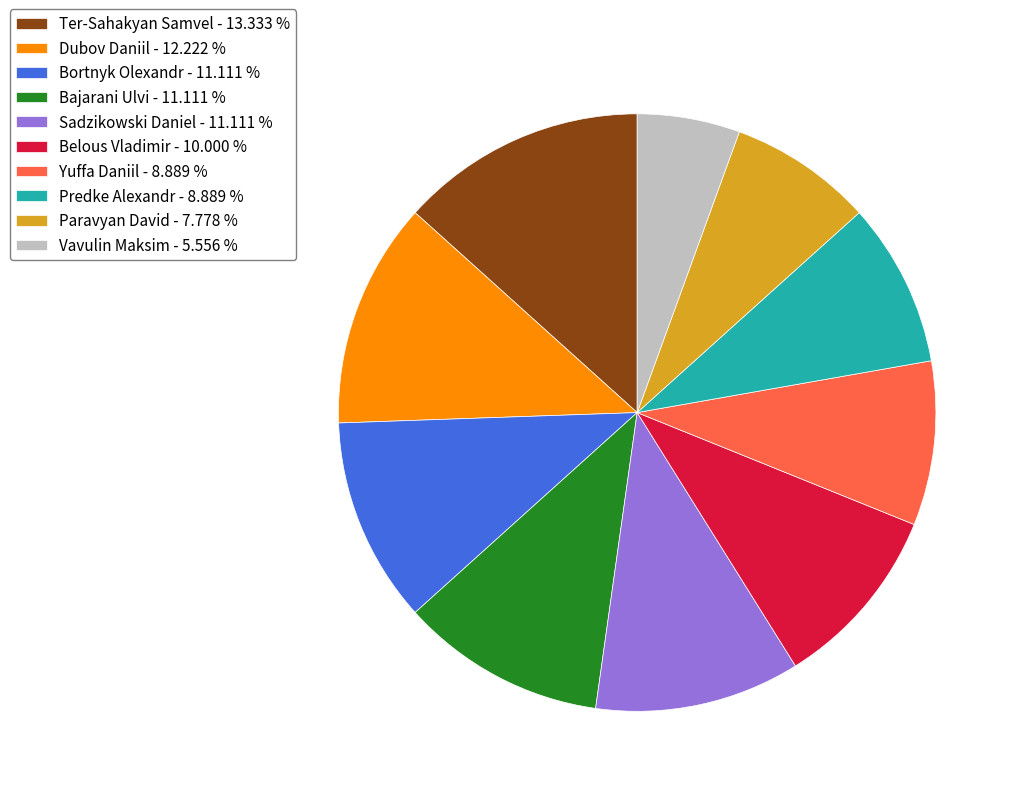

Is the sum of Predke Alexandr - 8.889 % and Yuffa Daniil - 8.889 % greater than half?

No